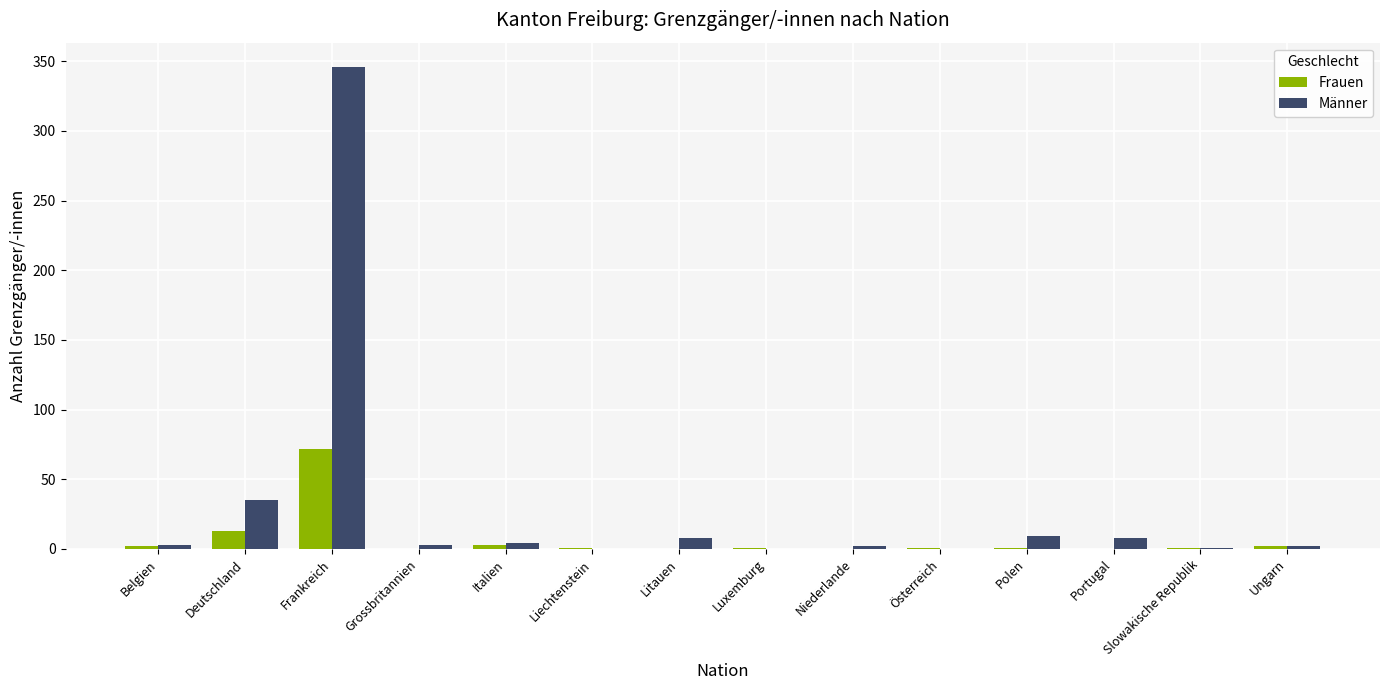

What is the sum of the Männer values at Italien and Grossbritannien?

7